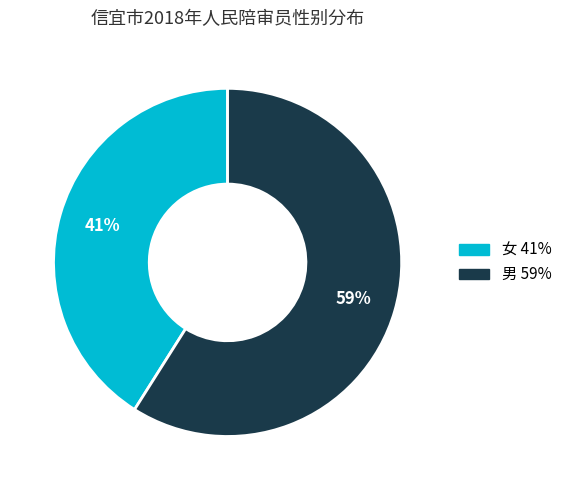

Which slice is the largest?

男